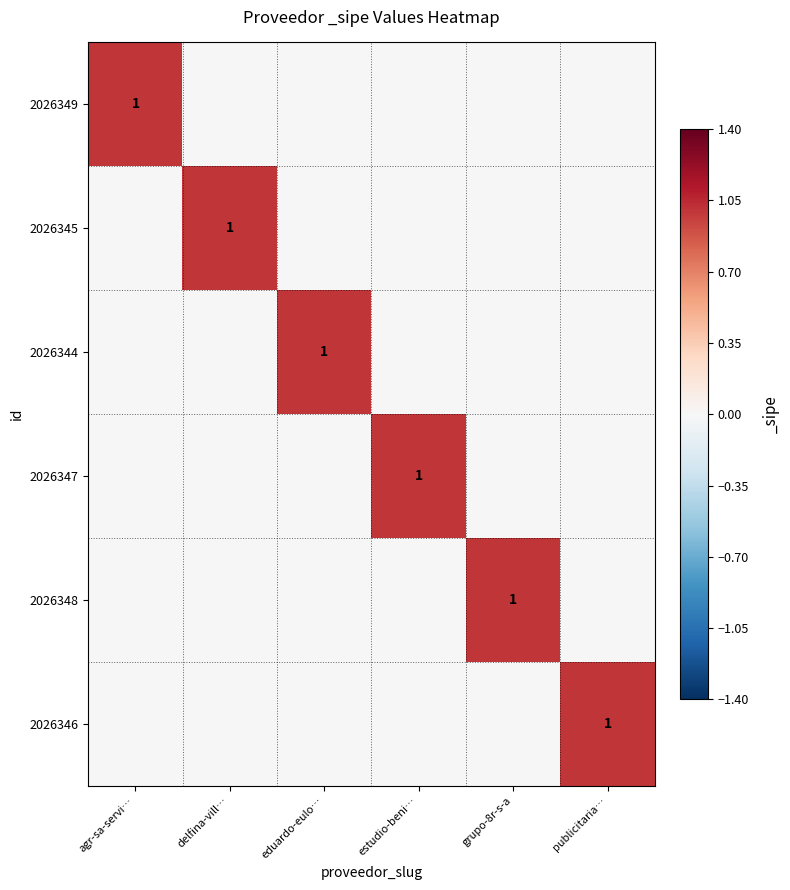

How many series are shown in this chart?

6